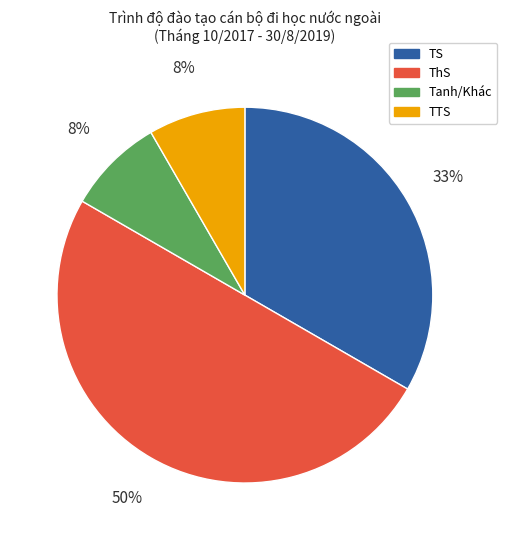

Do TTS and Tanh together represent more than half of the pie?

No